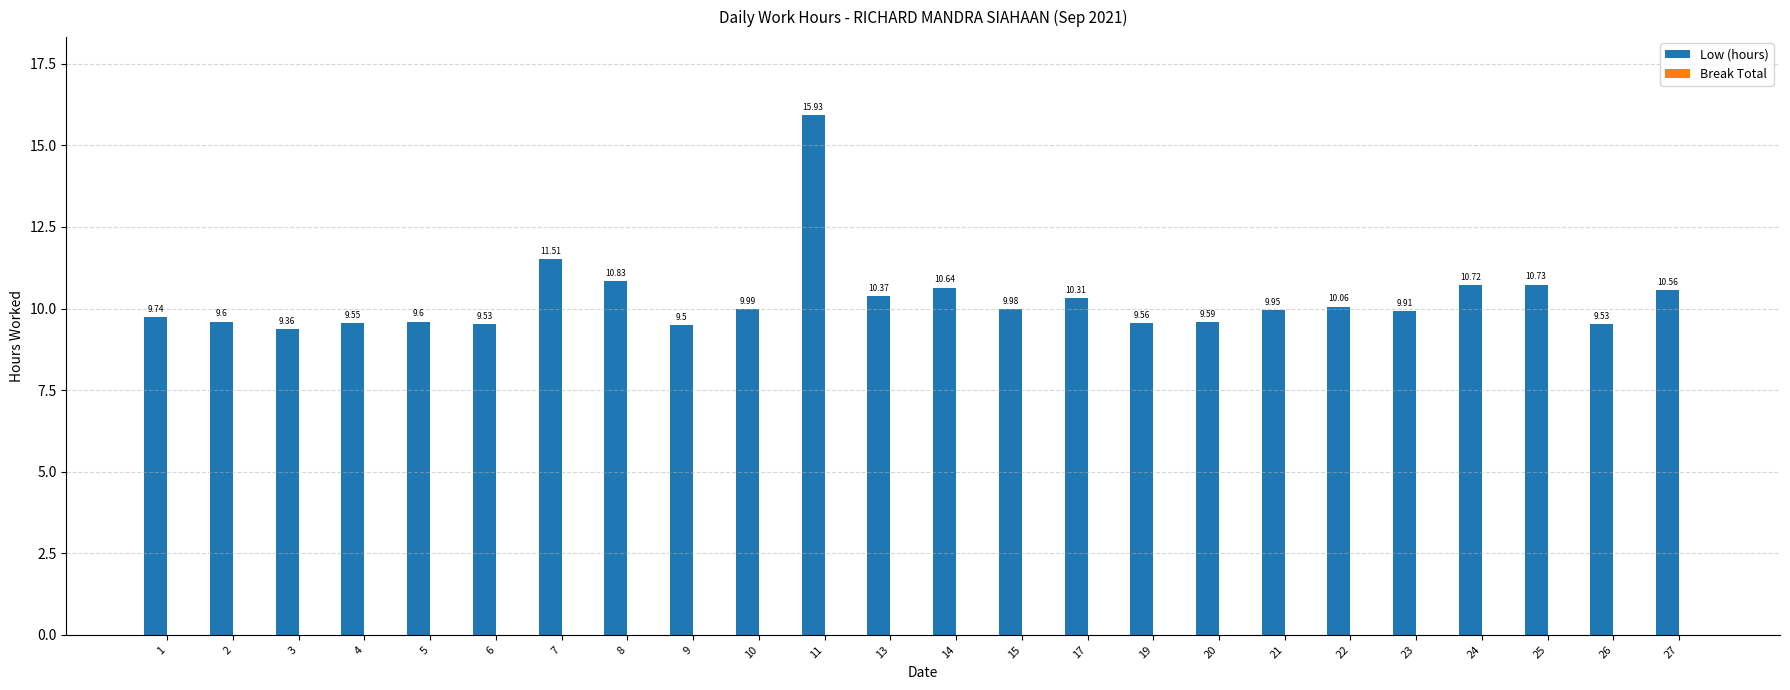

What is the ratio of the value at 9 to the value at 25?

0.9